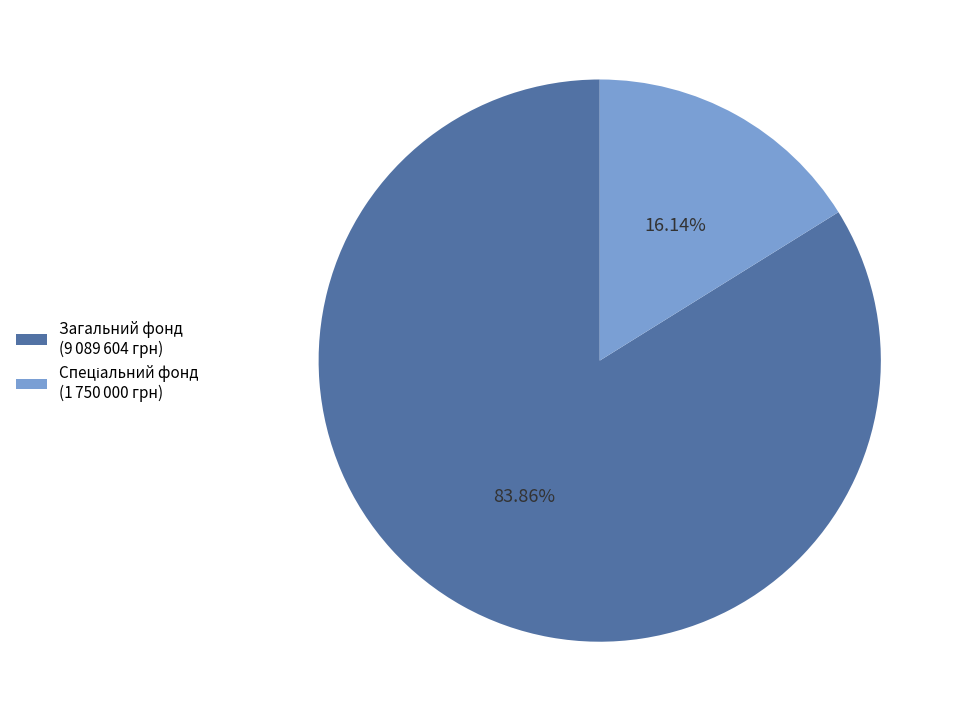

To the nearest percent, what is the difference between the largest and smallest slice percentages?

68%